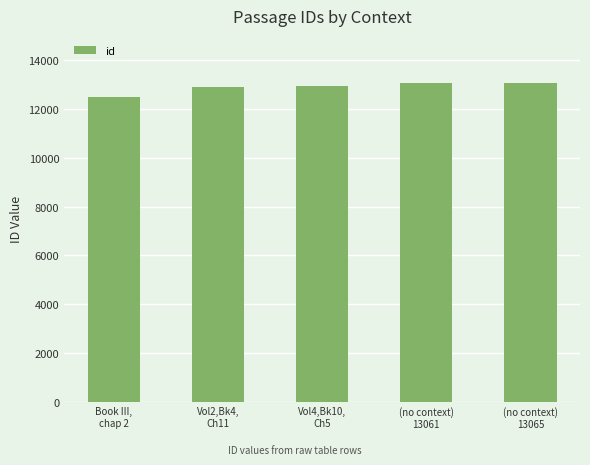

What is the maximum value shown in the chart?

13065